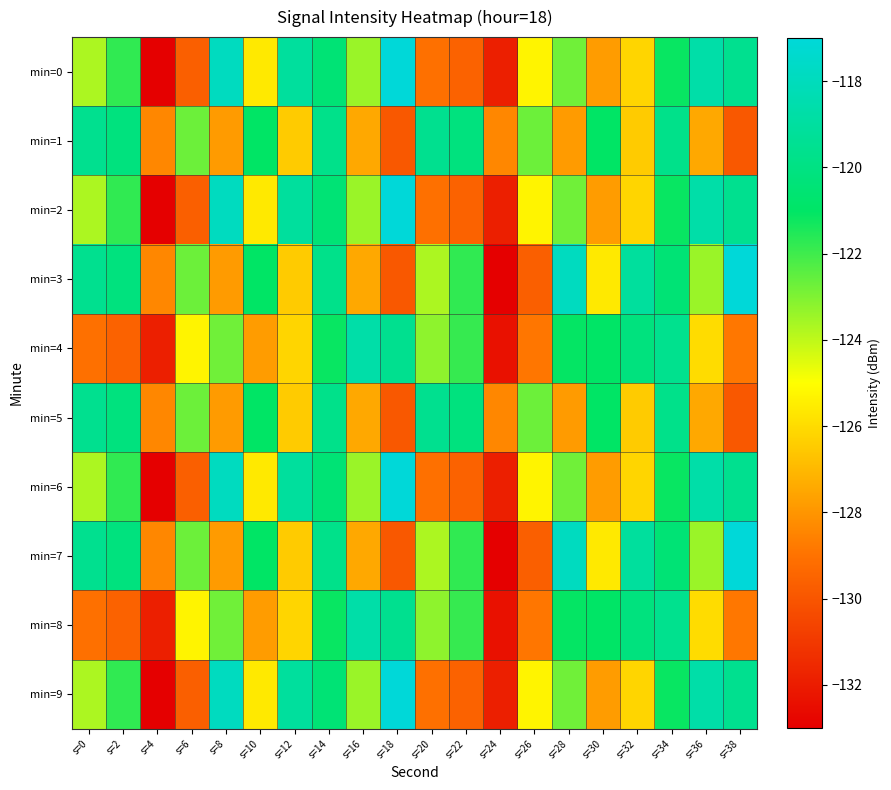

Reading left to right, extract all data points from this chart.

min=0: s=0=-123.7	s=2=-121.8	s=4=-132.9	s=6=-129.7	s=8=-117.9	s=10=-125.6	s=12=-119.1	s=14=-120.5	s=16=-123.4	s=18=-116.9	s=20=-129.1	s=22=-129.5	s=24=-131.9	s=26=-125.3	s=28=-122.8	s=30=-127.8	s=32=-126.2	s=34=-121.2	s=36=-118.7	s=38=-119.6
min=1: s=0=-119.5	s=2=-120.1	s=4=-128.4	s=6=-122.7	s=8=-127.8	s=10=-121.0	s=12=-126.4	s=14=-119.7	s=16=-127.5	s=18=-129.9	s=20=-119.5	s=22=-120.1	s=24=-128.4	s=26=-122.7	s=28=-127.8	s=30=-121.0	s=32=-126.4	s=34=-119.7	s=36=-127.5	s=38=-129.9
min=2: s=0=-123.7	s=2=-121.8	s=4=-132.9	s=6=-129.7	s=8=-117.9	s=10=-125.6	s=12=-119.1	s=14=-120.5	s=16=-123.4	s=18=-116.9	s=20=-129.1	s=22=-129.5	s=24=-131.9	s=26=-125.3	s=28=-122.8	s=30=-127.8	s=32=-126.2	s=34=-121.2	s=36=-118.7	s=38=-119.6
min=3: s=0=-119.5	s=2=-120.1	s=4=-128.4	s=6=-122.7	s=8=-127.8	s=10=-121.0	s=12=-126.4	s=14=-119.7	s=16=-127.5	s=18=-129.9	s=20=-123.7	s=22=-121.8	s=24=-132.9	s=26=-129.7	s=28=-117.9	s=30=-125.6	s=32=-119.1	s=34=-120.5	s=36=-123.4	s=38=-116.9
min=4: s=0=-129.1	s=2=-129.5	s=4=-131.9	s=6=-125.3	s=8=-122.8	s=10=-127.8	s=12=-126.2	s=14=-121.2	s=16=-118.7	s=18=-119.6	s=20=-123.2	s=22=-121.8	s=24=-132.4	s=26=-128.9	s=28=-121.1	s=30=-121.0	s=32=-120.2	s=34=-119.6	s=36=-126.0	s=38=-128.8
min=5: s=0=-119.5	s=2=-120.1	s=4=-128.4	s=6=-122.7	s=8=-127.8	s=10=-121.0	s=12=-126.4	s=14=-119.7	s=16=-127.5	s=18=-129.9	s=20=-119.5	s=22=-120.1	s=24=-128.4	s=26=-122.7	s=28=-127.8	s=30=-121.0	s=32=-126.4	s=34=-119.7	s=36=-127.5	s=38=-129.9
min=6: s=0=-123.7	s=2=-121.8	s=4=-132.9	s=6=-129.7	s=8=-117.9	s=10=-125.6	s=12=-119.1	s=14=-120.5	s=16=-123.4	s=18=-116.9	s=20=-129.1	s=22=-129.5	s=24=-131.9	s=26=-125.3	s=28=-122.8	s=30=-127.8	s=32=-126.2	s=34=-121.2	s=36=-118.7	s=38=-119.6
min=7: s=0=-119.5	s=2=-120.1	s=4=-128.4	s=6=-122.7	s=8=-127.8	s=10=-121.0	s=12=-126.4	s=14=-119.7	s=16=-127.5	s=18=-129.9	s=20=-123.7	s=22=-121.8	s=24=-132.9	s=26=-129.7	s=28=-117.9	s=30=-125.6	s=32=-119.1	s=34=-120.5	s=36=-123.4	s=38=-116.9
min=8: s=0=-129.1	s=2=-129.5	s=4=-131.9	s=6=-125.3	s=8=-122.8	s=10=-127.8	s=12=-126.2	s=14=-121.2	s=16=-118.7	s=18=-119.6	s=20=-123.2	s=22=-121.8	s=24=-132.4	s=26=-128.9	s=28=-121.1	s=30=-121.0	s=32=-120.2	s=34=-119.6	s=36=-126.0	s=38=-128.8
min=9: s=0=-123.7	s=2=-121.8	s=4=-132.9	s=6=-129.7	s=8=-117.9	s=10=-125.6	s=12=-119.1	s=14=-120.5	s=16=-123.4	s=18=-116.9	s=20=-129.1	s=22=-129.5	s=24=-131.9	s=26=-125.3	s=28=-122.8	s=30=-127.8	s=32=-126.2	s=34=-121.2	s=36=-118.7	s=38=-119.6